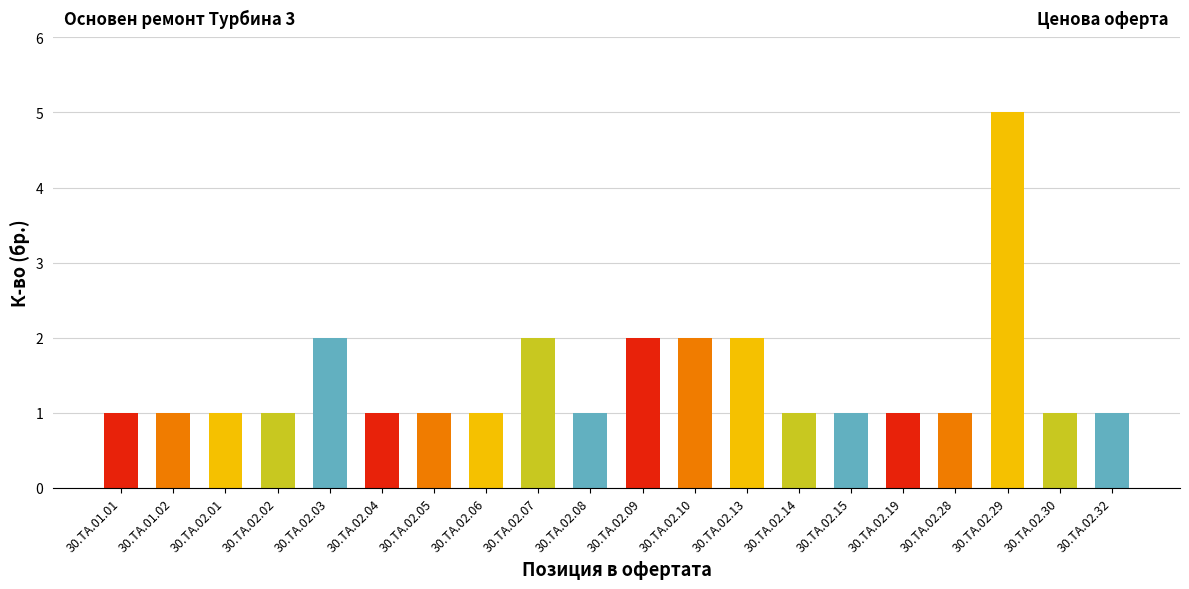

Reading left to right, transcribe all the data shown in this chart.

бр.=1	бр.=1	бр.=1	бр.=1	бр.=2	бр.=1	бр.=1	бр.=1	бр.=2	бр.=1	бр.=2	бр.=2	бр.=2	бр.=1	бр.=1	бр.=1	бр.=1	бр.=5	бр.=1	бр.=1